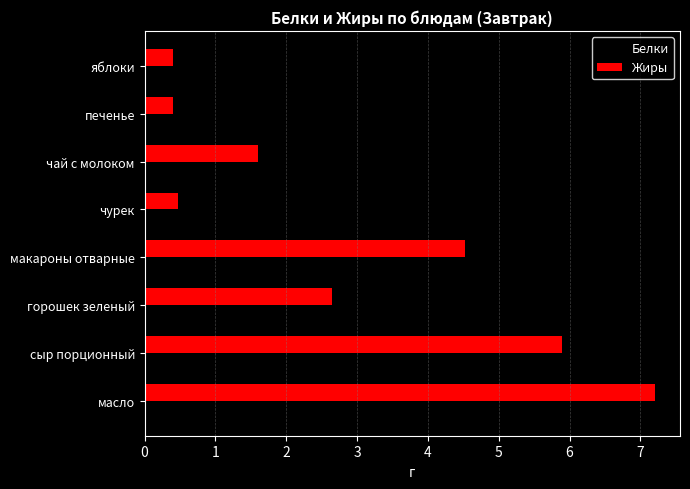

Rank the series by their average value, from highest to lowest.

Жиры, Белки